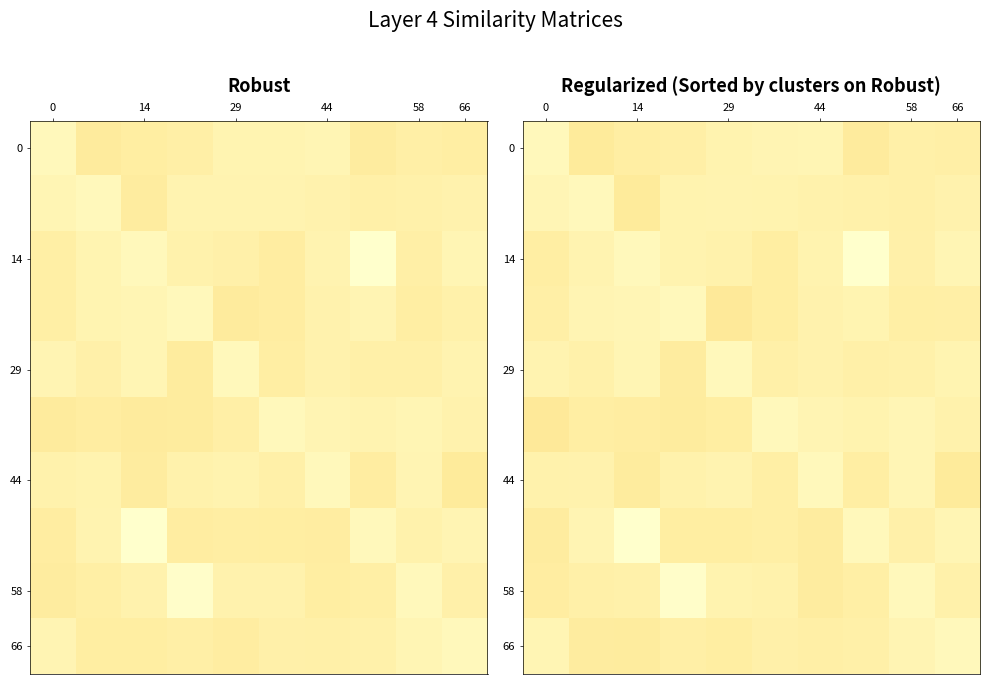

What is the spread (max minus min) of values at 0?

0.1